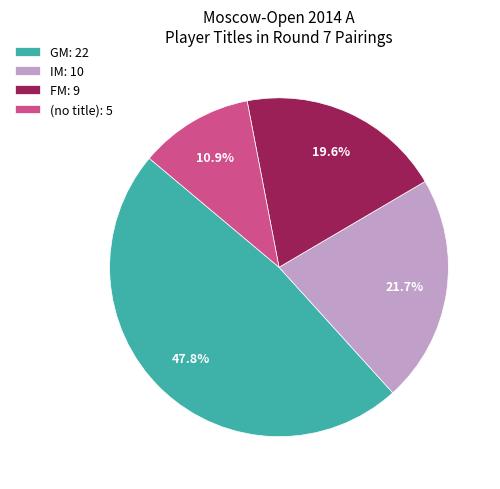

How much of the chart is everything except GM: 22?

52.2%